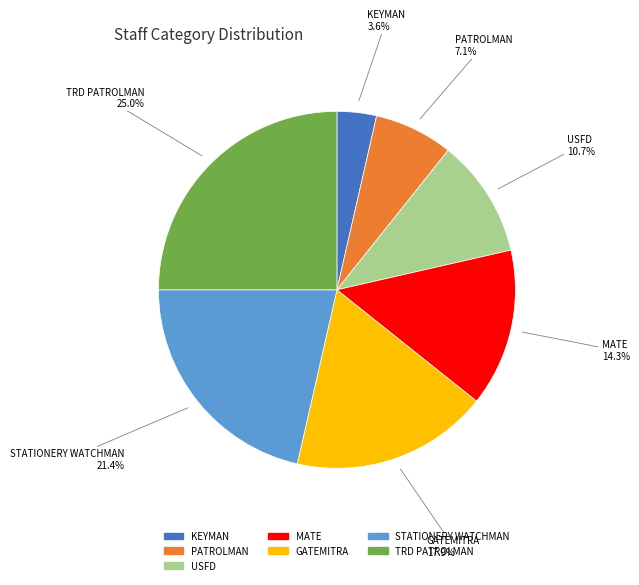

How many slices are in this pie chart?

7